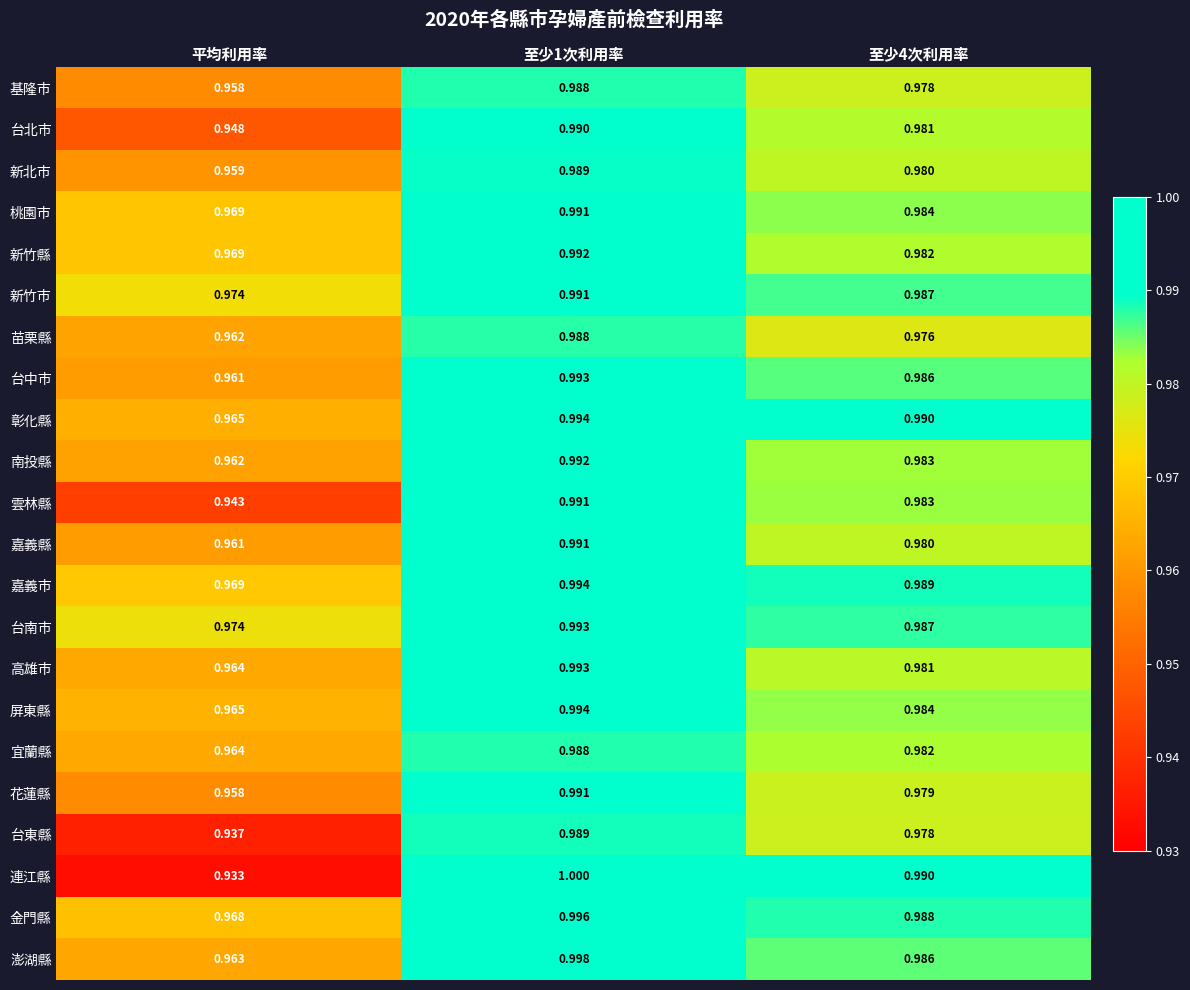

Which category has the highest value across all series?

至少1次利用率